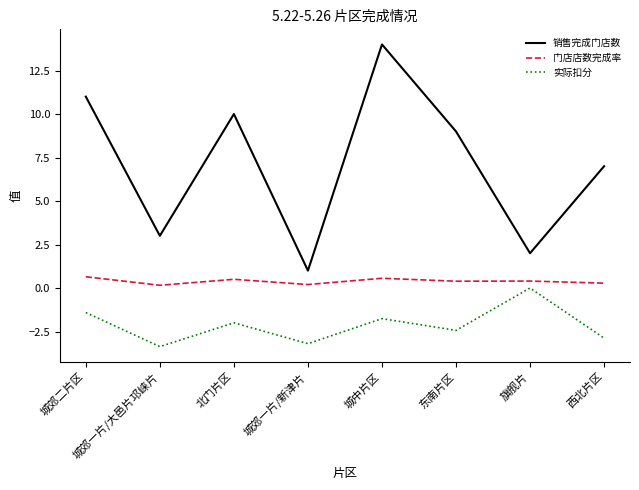

At which label is 销售完成门店数 closest to 7?

西北片区